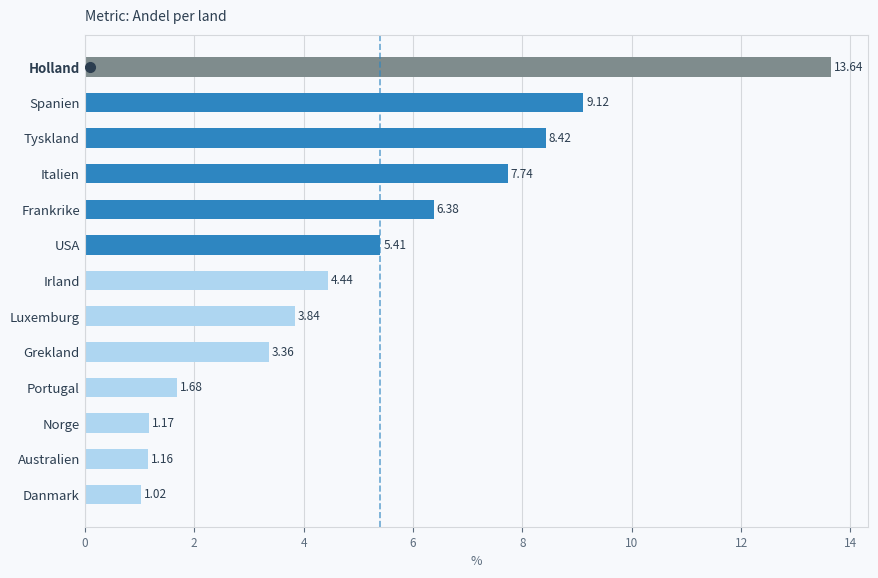

At which category does the chart reach its peak across all series?

Holland